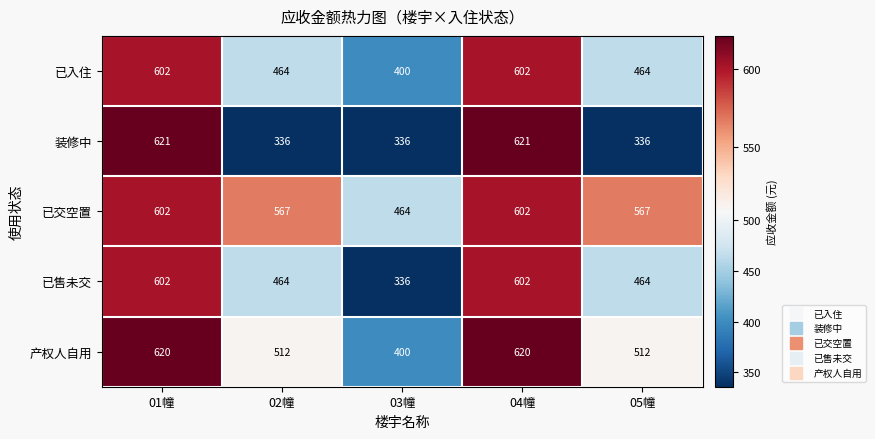

Reading left to right, transcribe all the data shown in this chart.

已入住: 01幢=602	02幢=464	03幢=400	04幢=602	05幢=464
装修中: 01幢=621	02幢=336	03幢=336	04幢=621	05幢=336
已交空置: 01幢=602	02幢=567	03幢=464	04幢=602	05幢=567
已售未交: 01幢=602	02幢=464	03幢=336	04幢=602	05幢=464
产权人自用: 01幢=620	02幢=512	03幢=400	04幢=620	05幢=512